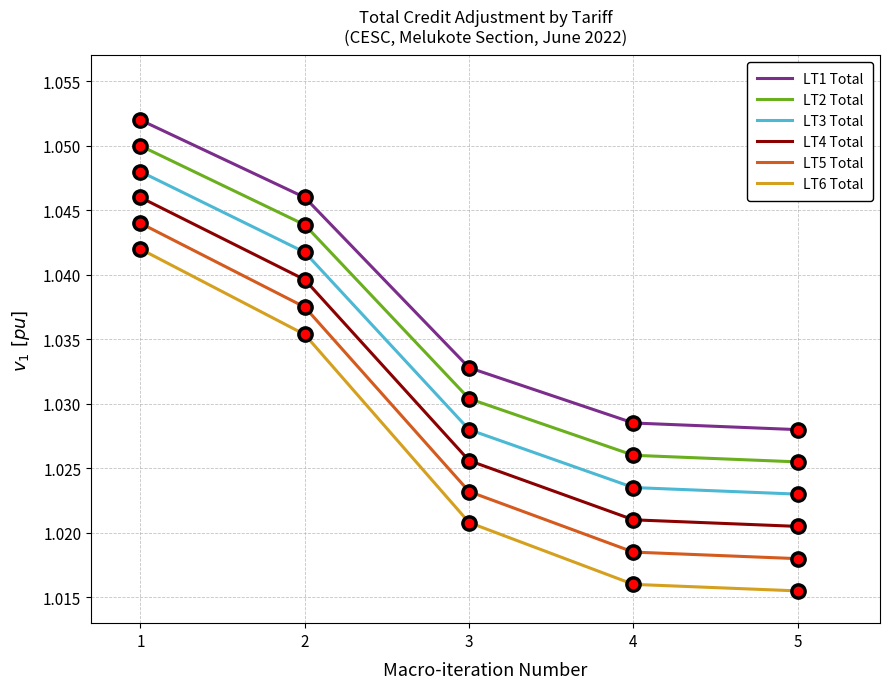

True or false: LT2 Total and LT1 Total intersect in this chart.

False